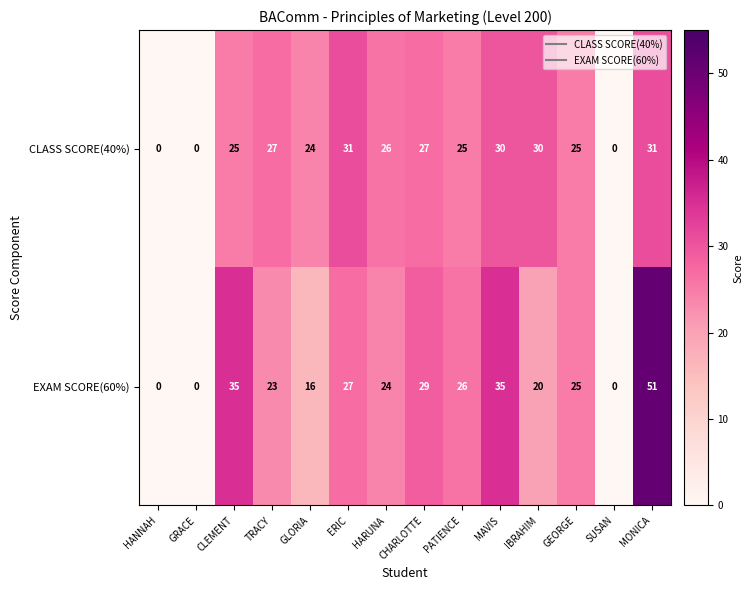

Which series changed the most between CHARLOTTE and MONICA?

EXAM SCORE(60%)